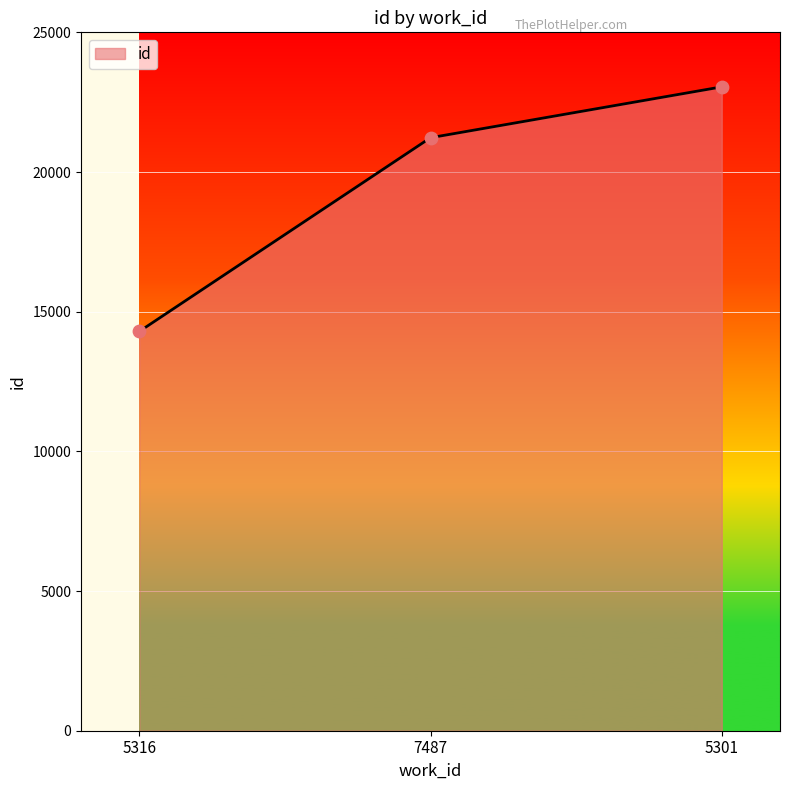

Approximately how many times larger is the value at 5301 compared to 7487?

1.1